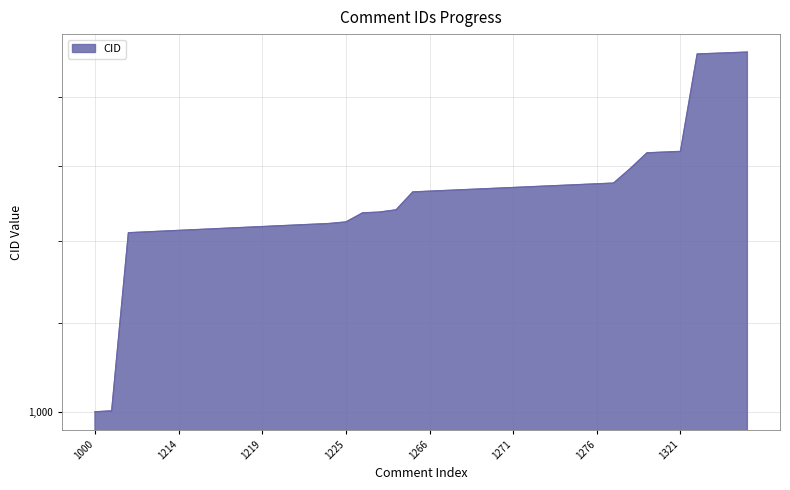

List the labels in order of value, largest first.

1469, 1468, 1467, 1466, 1321, 1320, 1319, 1297, 1277, 1276, 1275, 1274, 1273, 1272, 1271, 1270, 1269, 1268, 1267, 1266, 1265, 1241, 1238, 1237, 1225, 1223, 1222, 1221, 1220, 1219, 1218, 1217, 1216, 1215, 1214, 1213, 1212, 1211, 1001, 1000